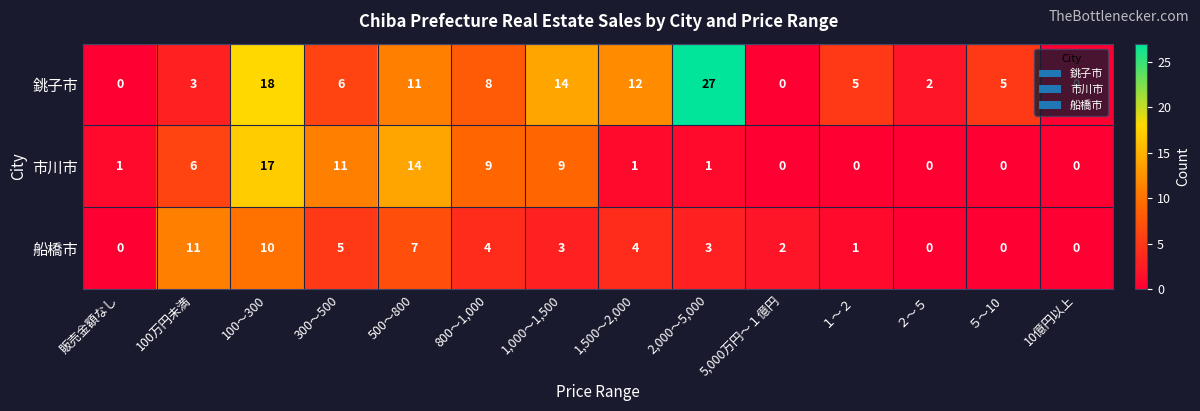

Between 100万円未満 and ５～10, which series saw the biggest shift?

船橋市